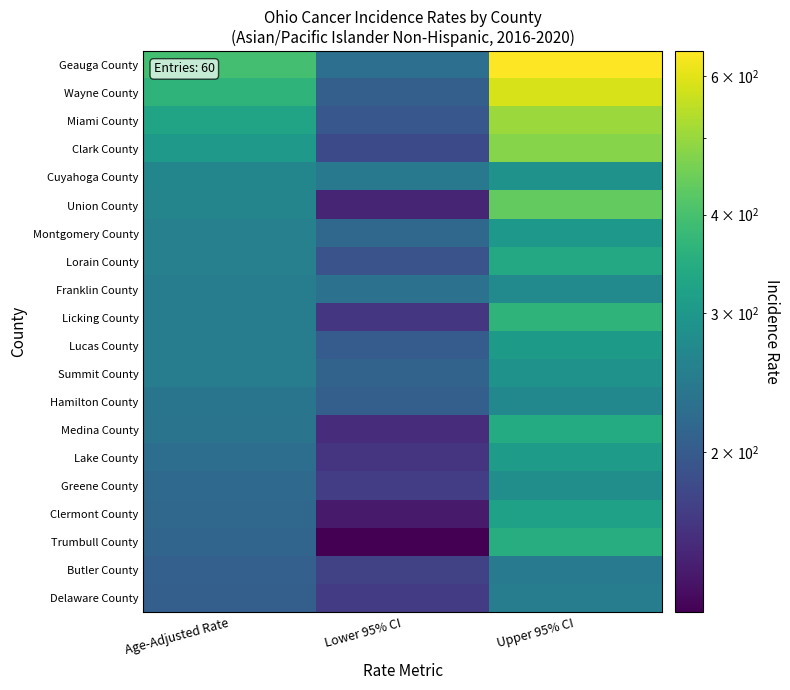

Which series has the largest range (max minus min)?

Geauga County